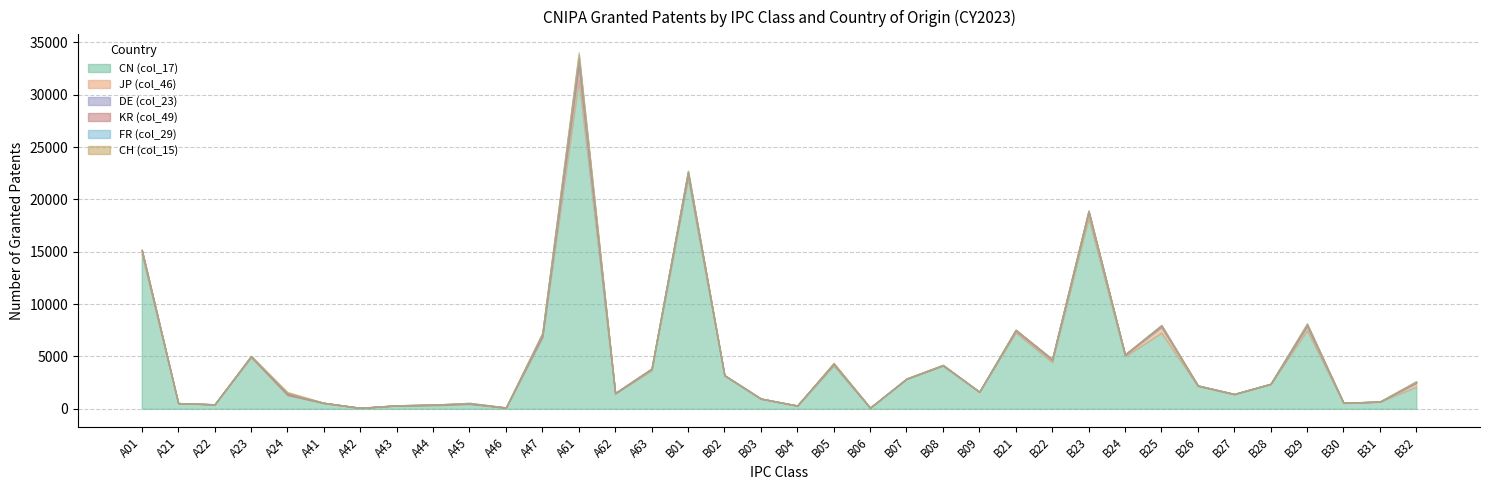

Reading left to right, extract all data points from this chart.

CN (col_17): 14806	539	420	4932	1319	535	89	307	327	467	107	6815	31443	1472	3671	22053	3183	963	301	4139	93	2853	4120	1617	7290	4469	18233	5019	7272	2185	1391	2365	7514	564	679	2125
JP (col_46): 277	6	1	71	32	28	2	16	63	26	13	106	1193	8	142	322	12	9	5	119	11	12	32	17	166	168	481	117	529	24	9	20	358	10	9	352
DE (col_23): 72	3	13	8	16	5	4	12	2	7	4	103	435	11	7	155	16	2	9	54	4	12	18	0	73	77	152	33	137	19	22	5	131	9	4	36
KR (col_49): 39	2	1	15	117	6	0	2	5	36	2	135	442	22	20	99	4	10	2	20	2	8	19	3	8	22	41	26	38	3	0	1	36	0	0	61
FR (col_29): 16	3	0	7	2	3	0	0	1	31	5	62	302	5	5	84	0	1	0	19	7	1	0	1	7	22	7	3	11	2	1	2	95	0	2	58
CH (col_15): 20	0	0	28	137	1	0	1	12	3	1	48	252	2	3	44	10	1	1	39	0	4	2	0	6	3	26	1	25	5	4	3	27	3	2	12